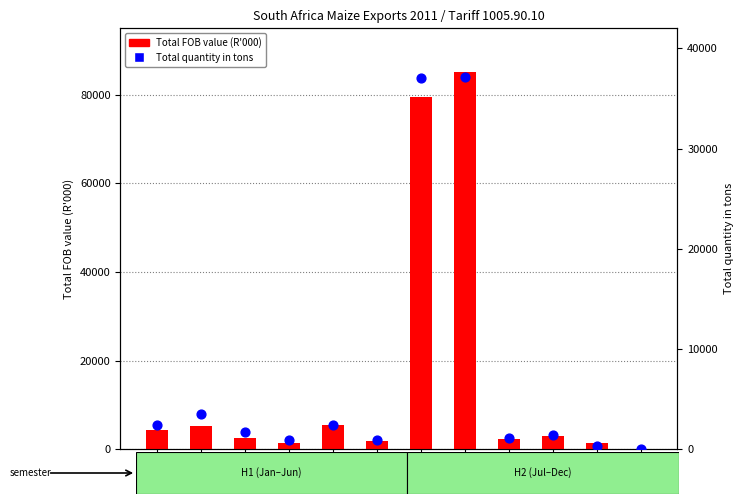

Which series has the largest total across all categories?

Total FOB value (R'000)